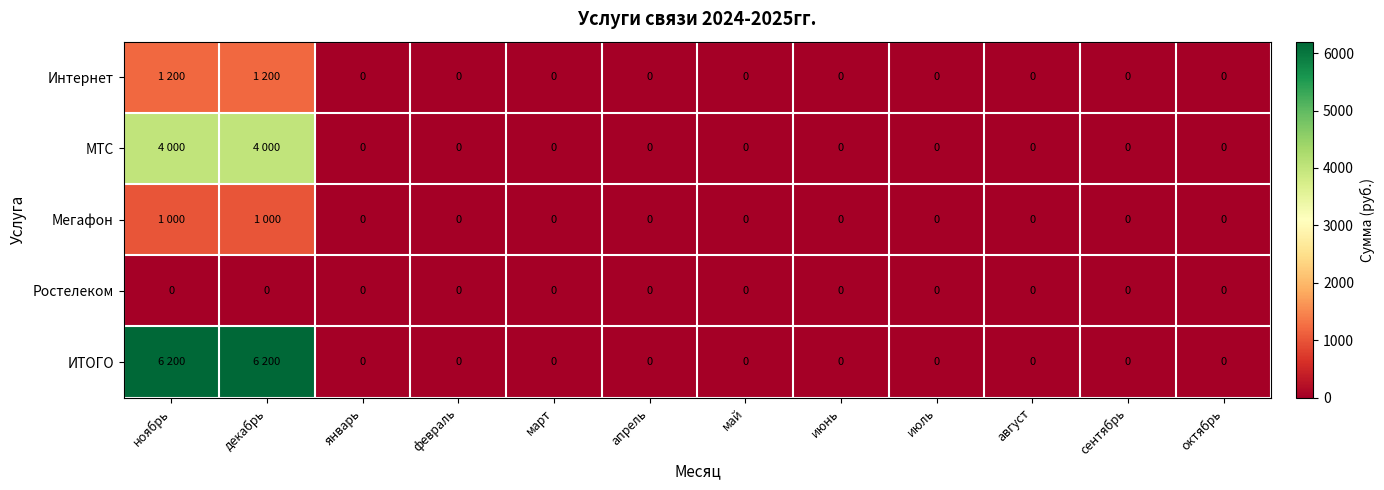

How many values in Мегафон are above zero?

2